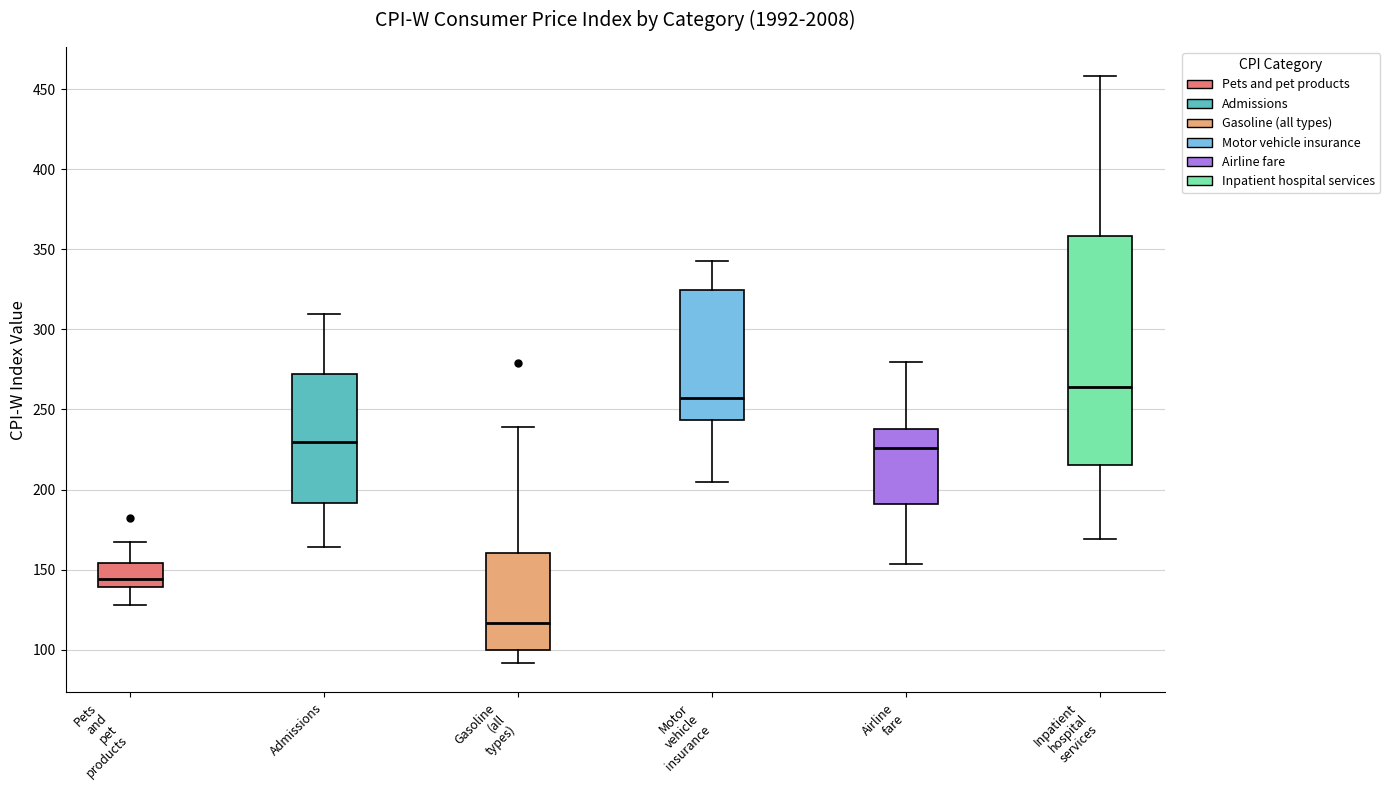

Reading left to right, transcribe this box plot: for each box, give where its median line is, the range the box spans, and where its two whiskers end, as read against the y-axis. The values are not printed on the chart, so give them approximately, as read against the axis.

Pets and pet products: median 145, box 140 to 155, whiskers 130 to 165
Admissions: median 230, box 190 to 270, whiskers 165 to 310
Gasoline (all types): median 115, box 100 to 160, whiskers 90 to 240
Motor vehicle insurance: median 255, box 245 to 325, whiskers 205 to 345
Airline fare: median 225, box 190 to 240, whiskers 155 to 280
Inpatient hospital services: median 265, box 215 to 360, whiskers 170 to 460